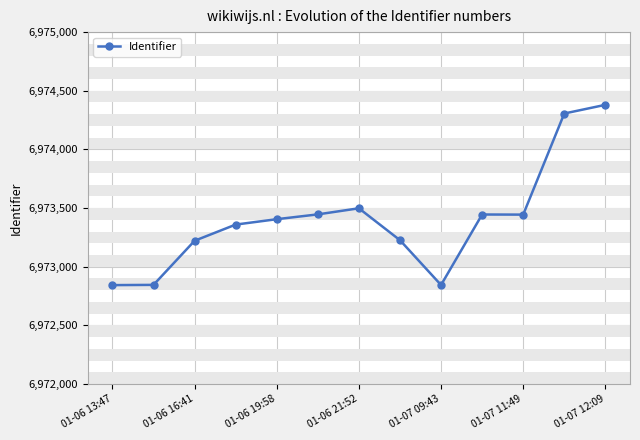

What is the greatest value displayed?

6974380